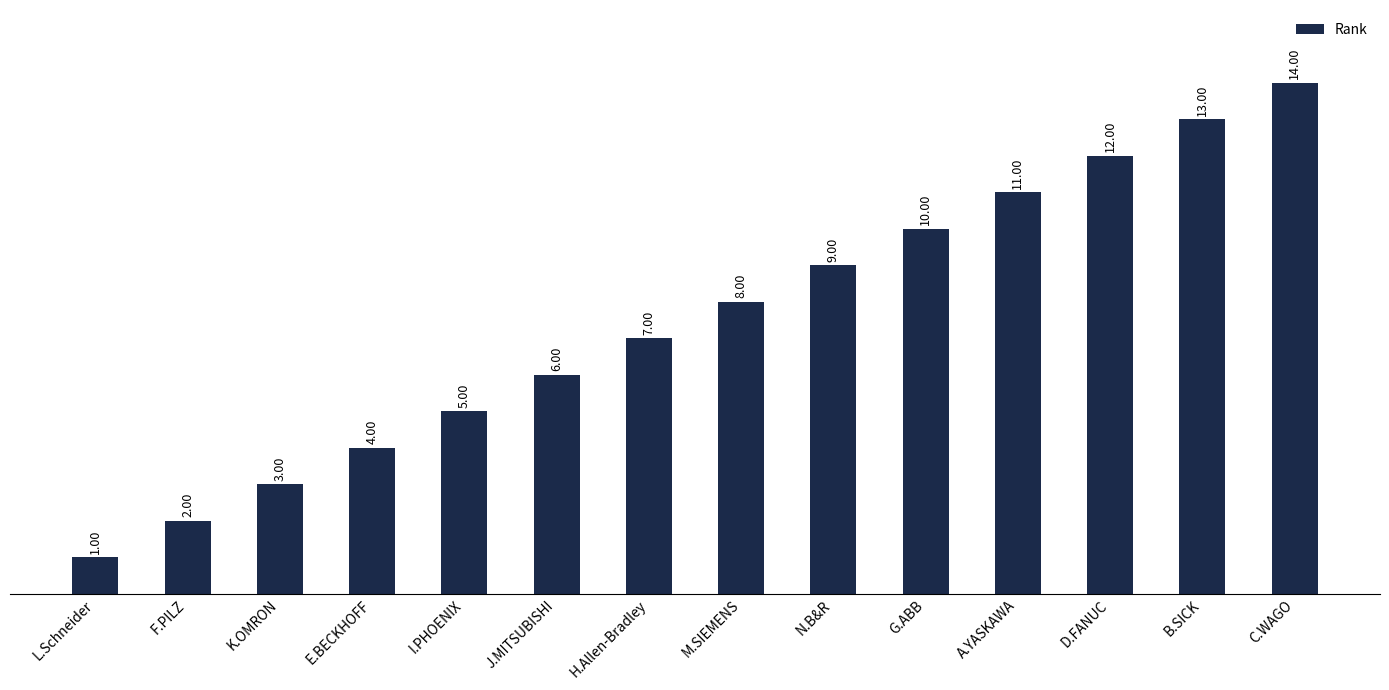

How many data points does each series have?

14